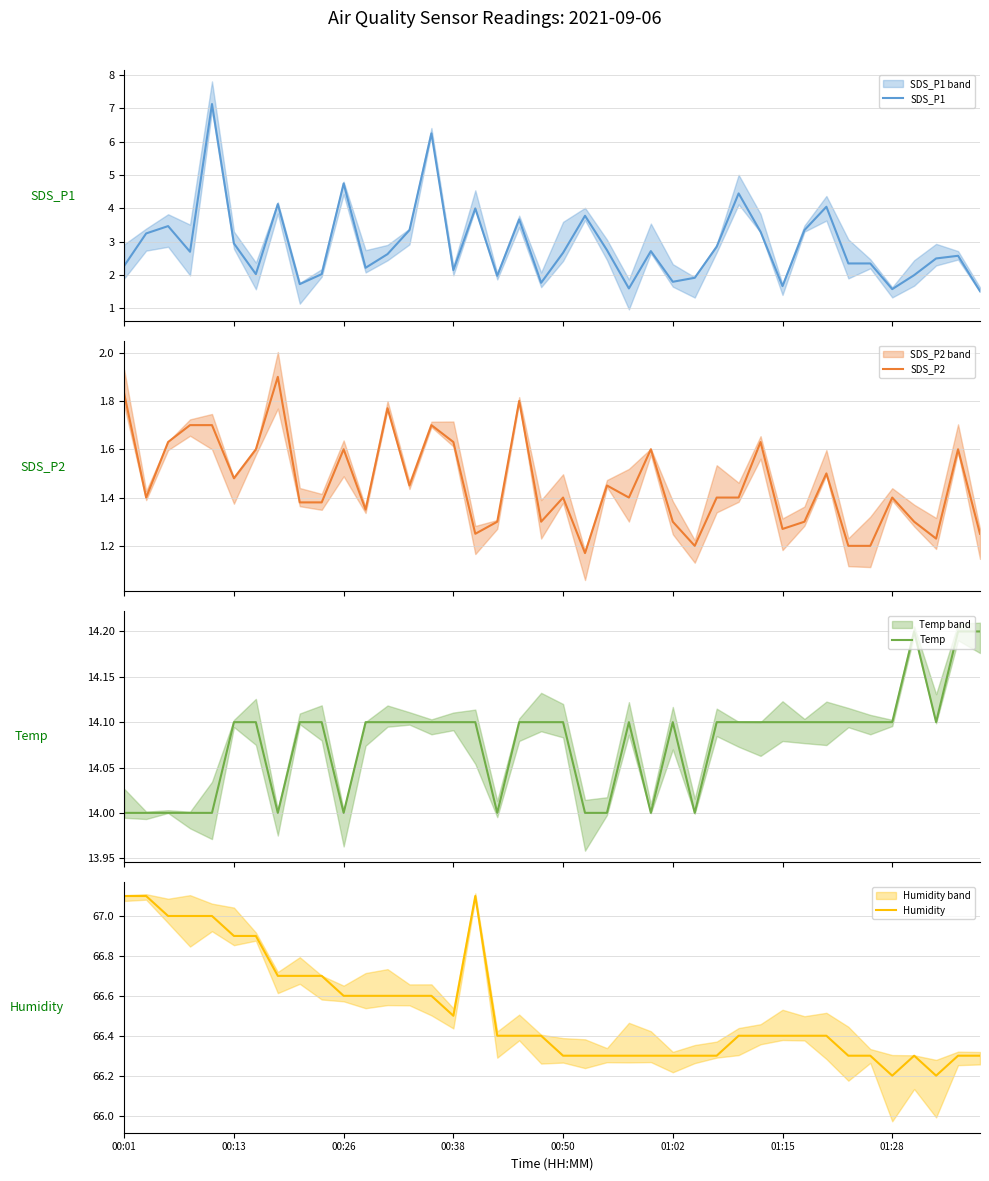

Count the number of data series in this chart.

4